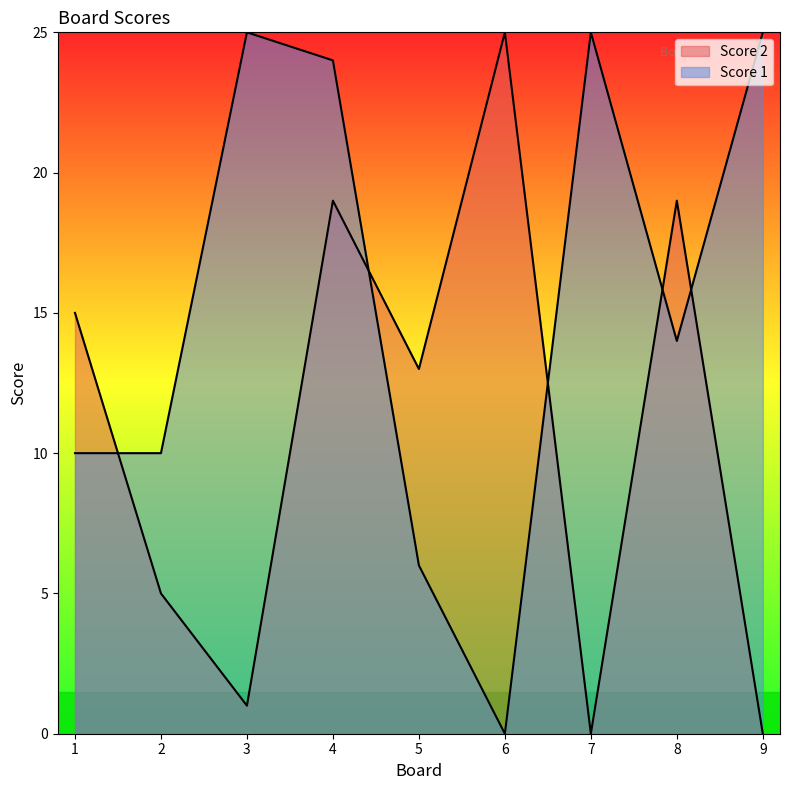

Count the number of categories in the chart.

9